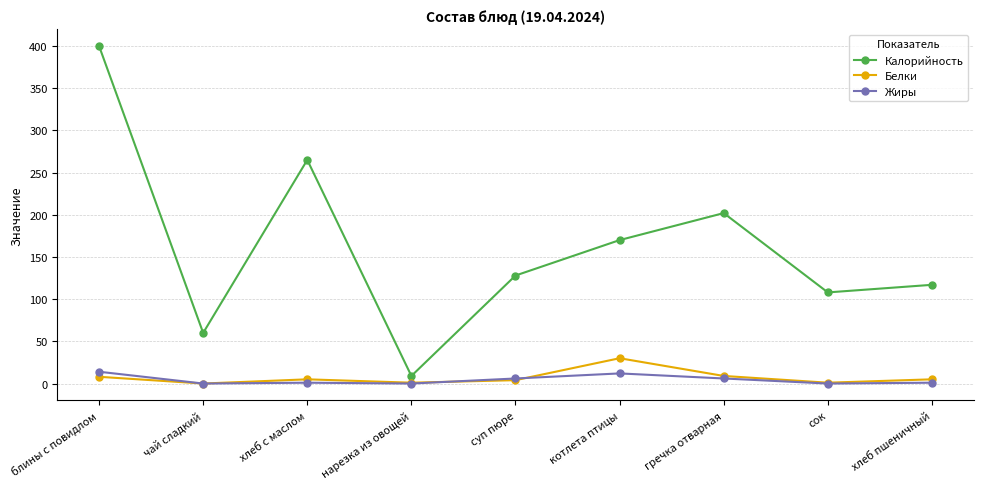

What is the label of the 7th point from the right?

хлеб с маслом